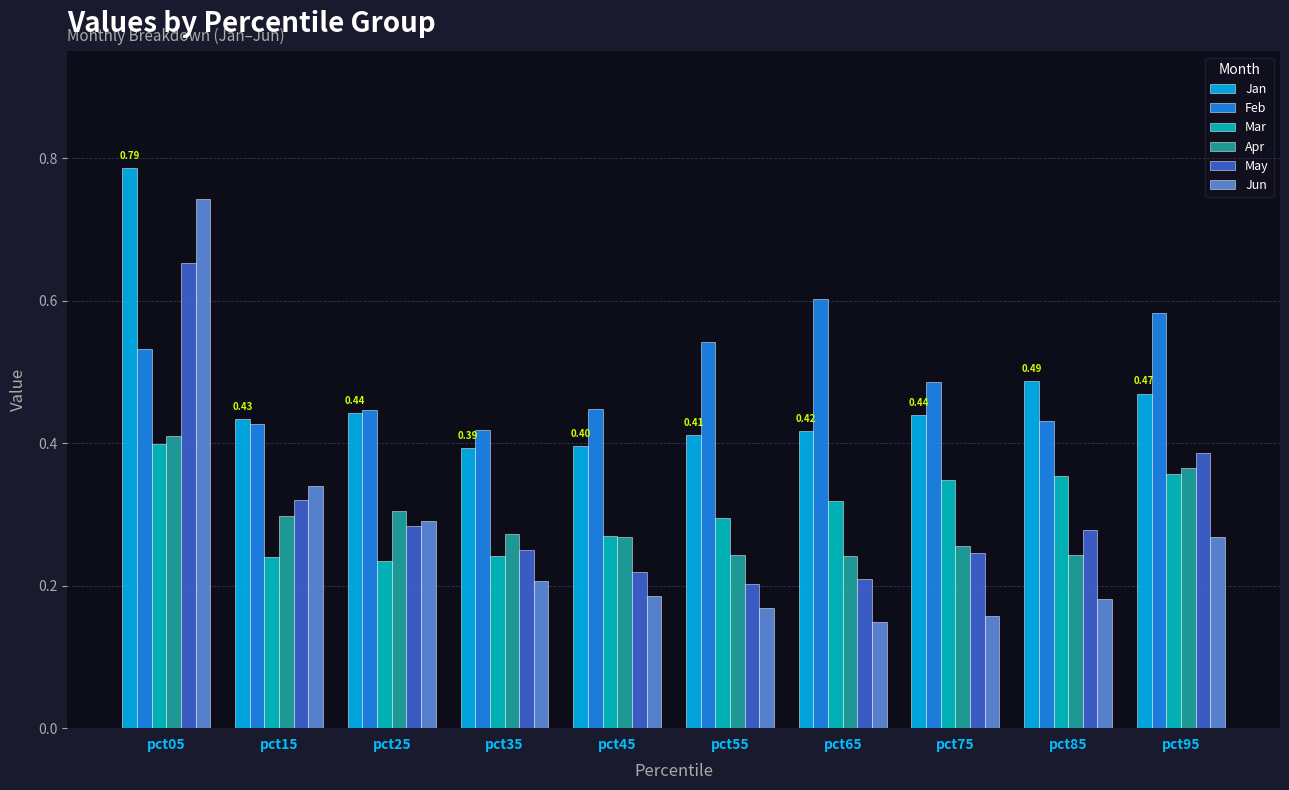

What is the sum of all Mar values?

3.1